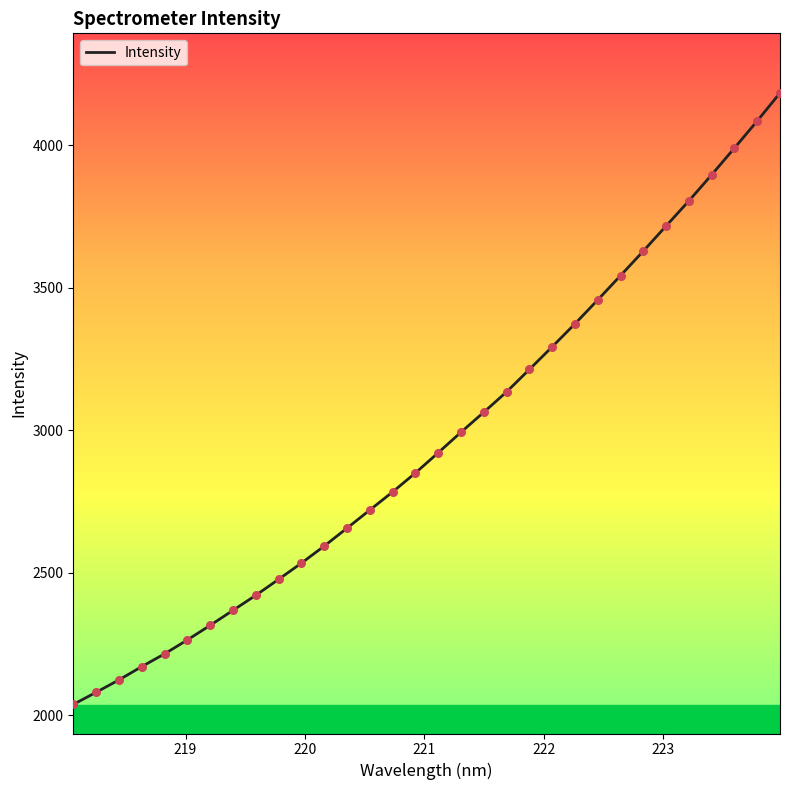

What is the greatest value displayed?

4182.7